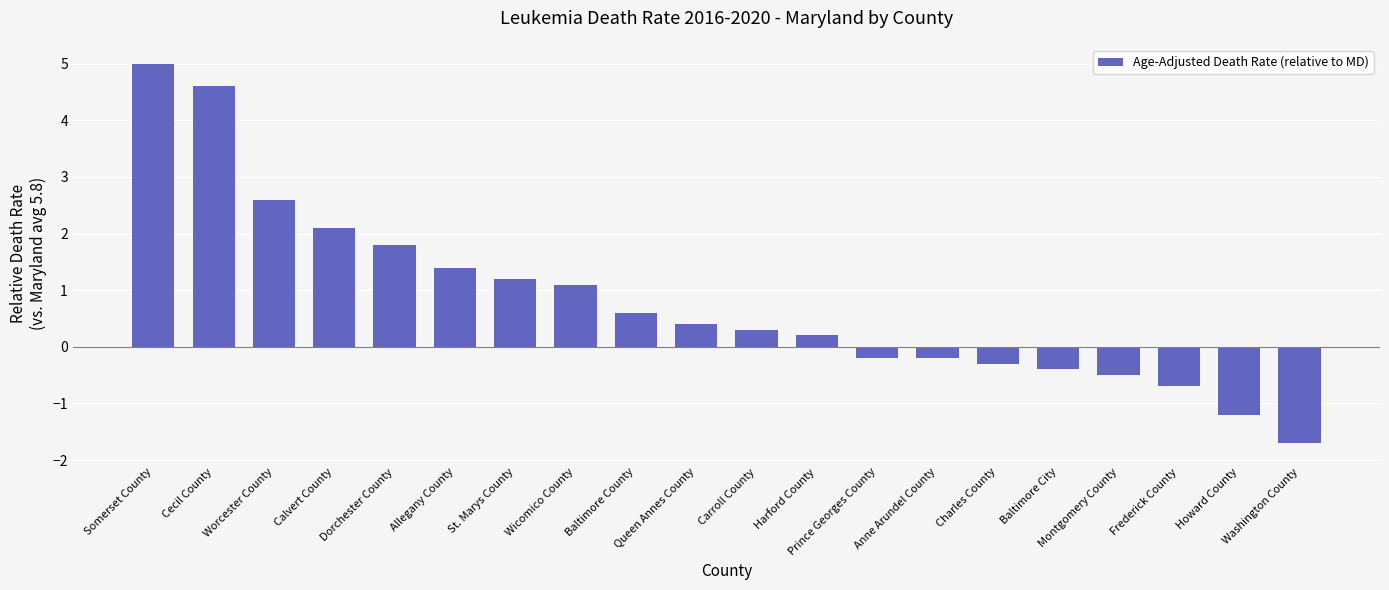

How many data points does each series have?

20